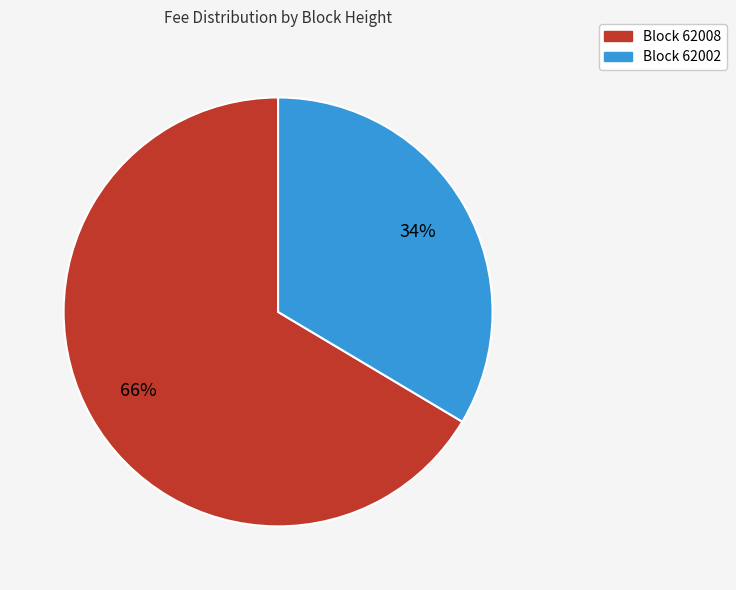

Count the number of slices in the pie.

2